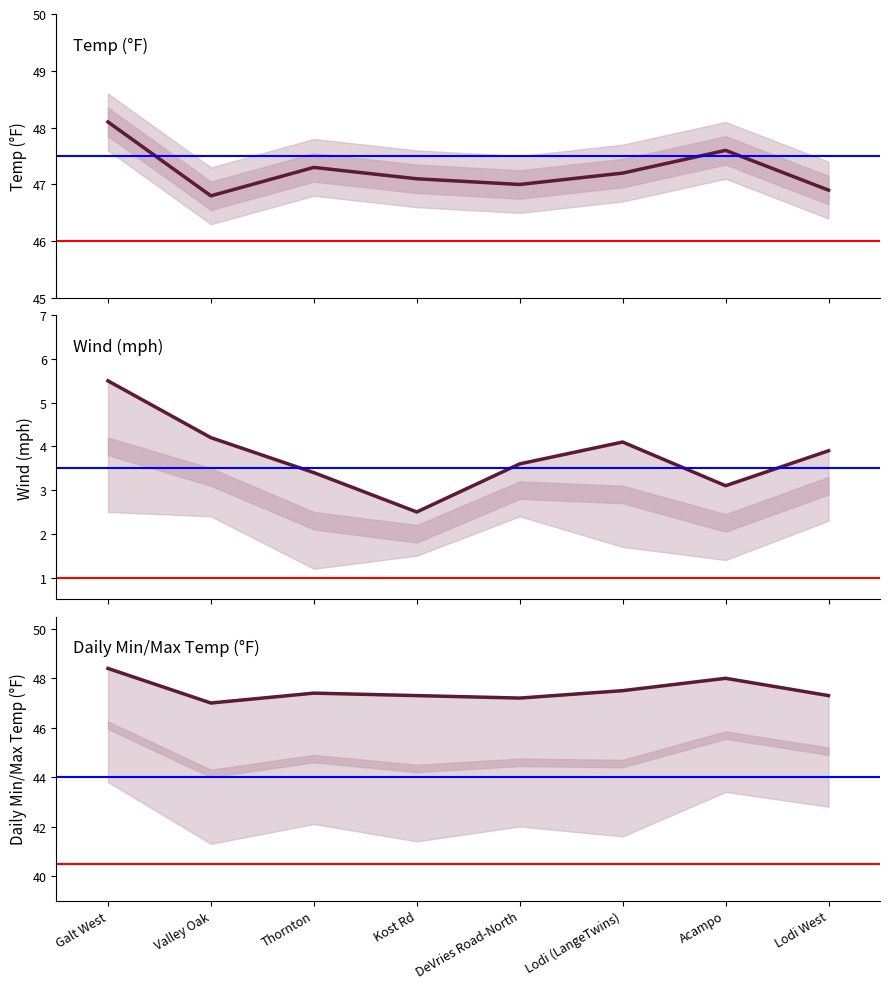

True or false: Daily Max Temp (°F) and Wind Gust (mph) intersect in this chart.

False